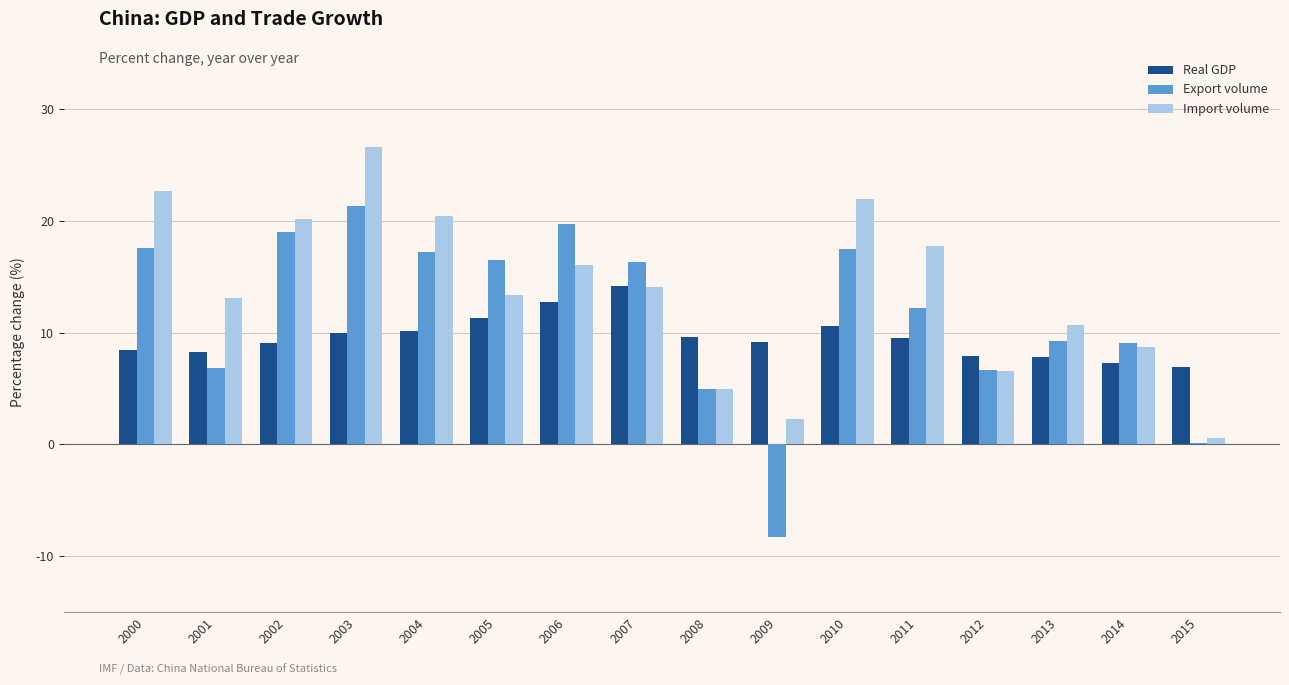

What value does the Export volume series have at 2004?

17.2